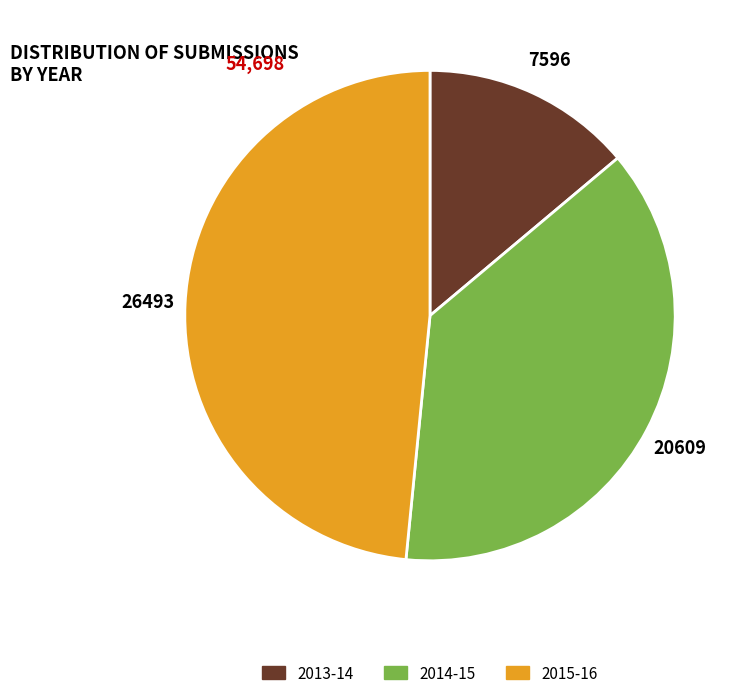

The 2013-14 slice represents 14% of the pie. True or false?

True